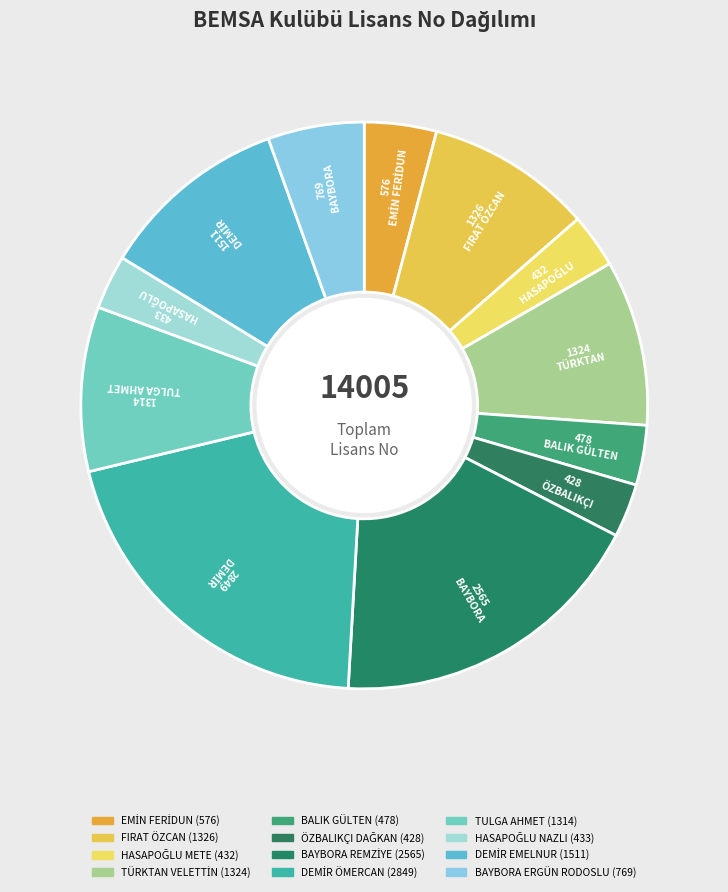

Count the number of slices in the pie.

12